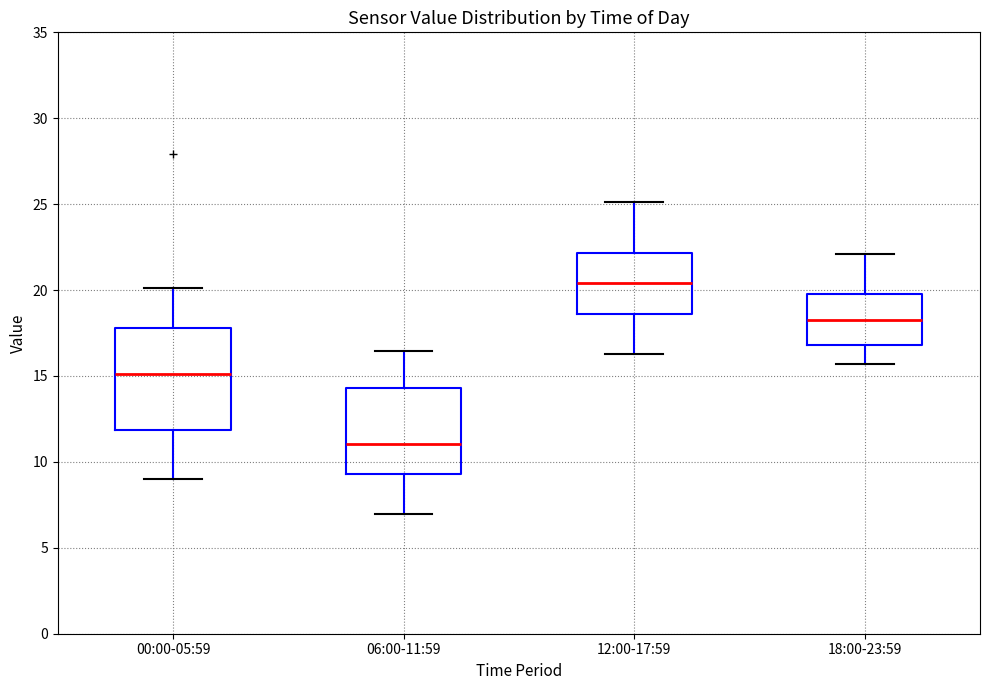

Which box is the tallest, from its lower edge to its upper edge?

00:00-05:59